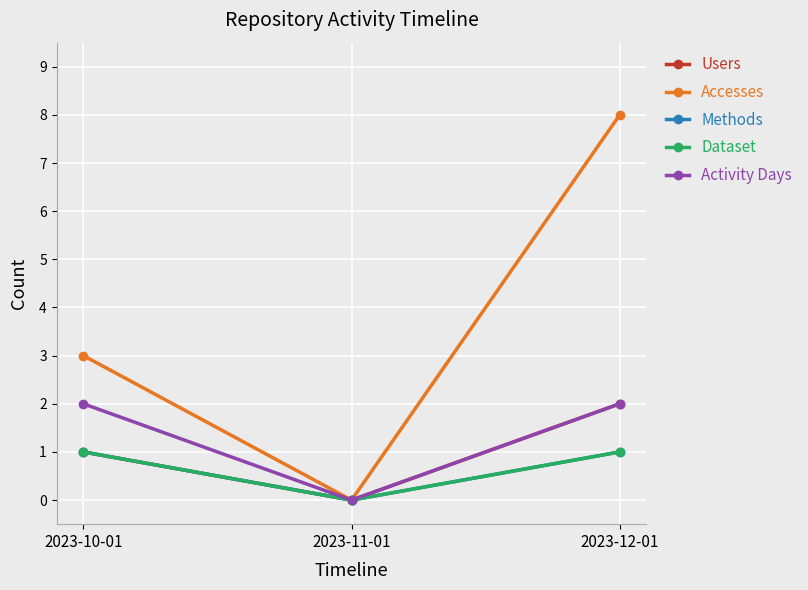

At which category is the sum across all series the highest?

2023-12-01